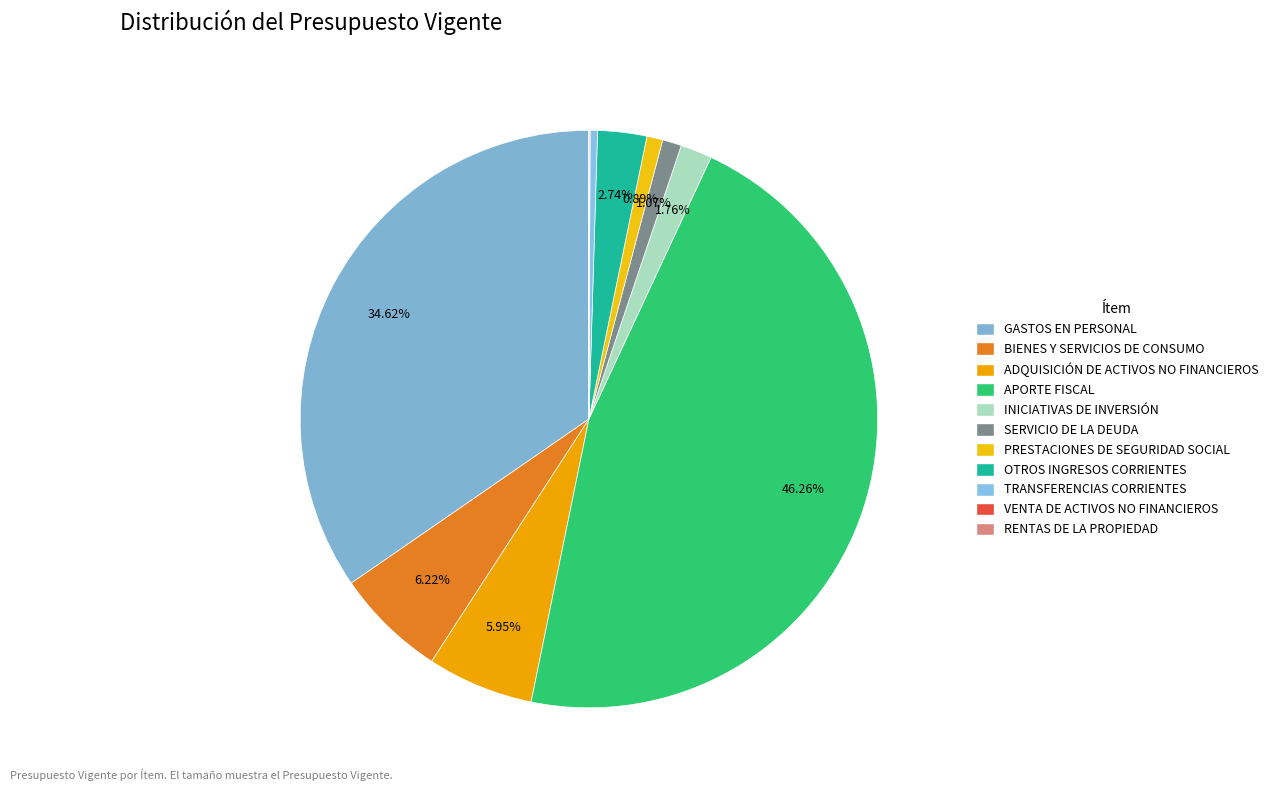

To the nearest percent, what is the average slice percentage?

9%